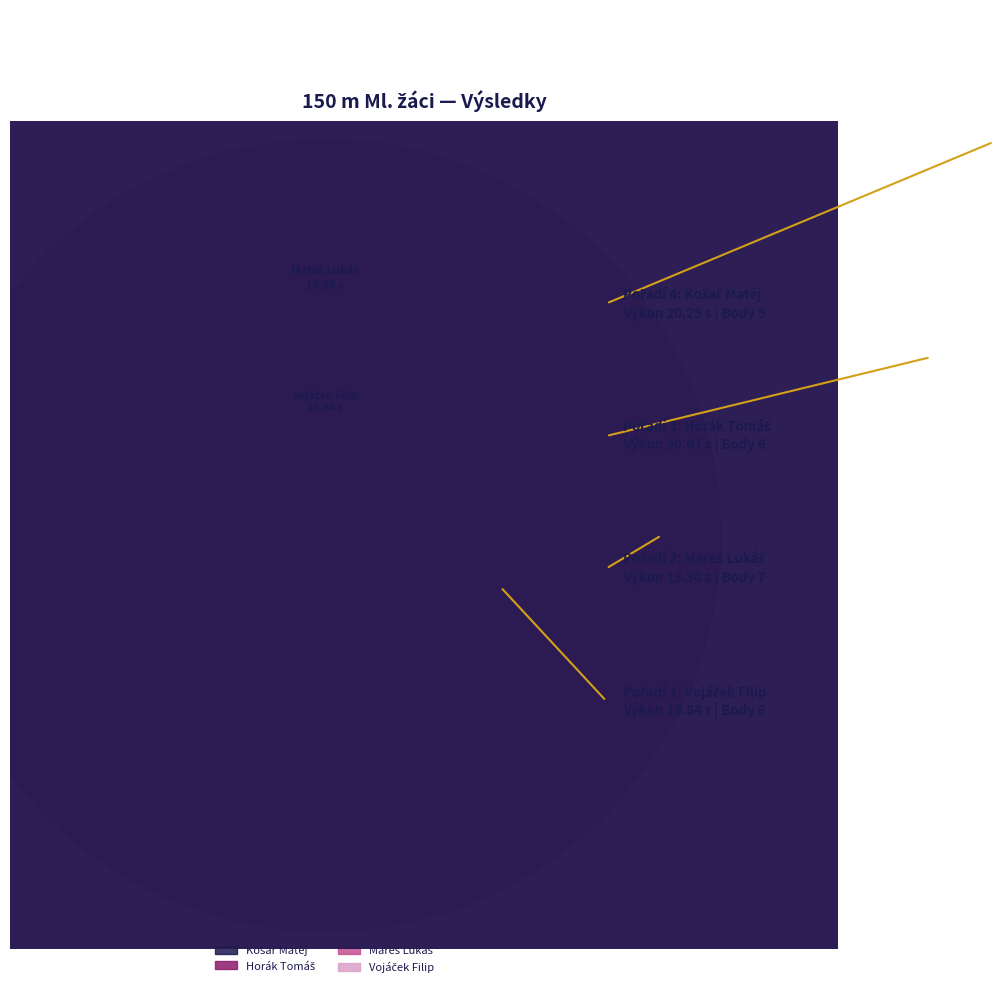

Reading left to right, extract all data points from this chart.

Vojáček Filip: 18.8	8.0	18.7	1.0
Mareš Lukáš: 19.3	7.0	19.1	2.0
Horák Tomáš: 20.1	6.0	20.3	3.0
Košař Matěj: 20.2	5.0	20.4	4.0